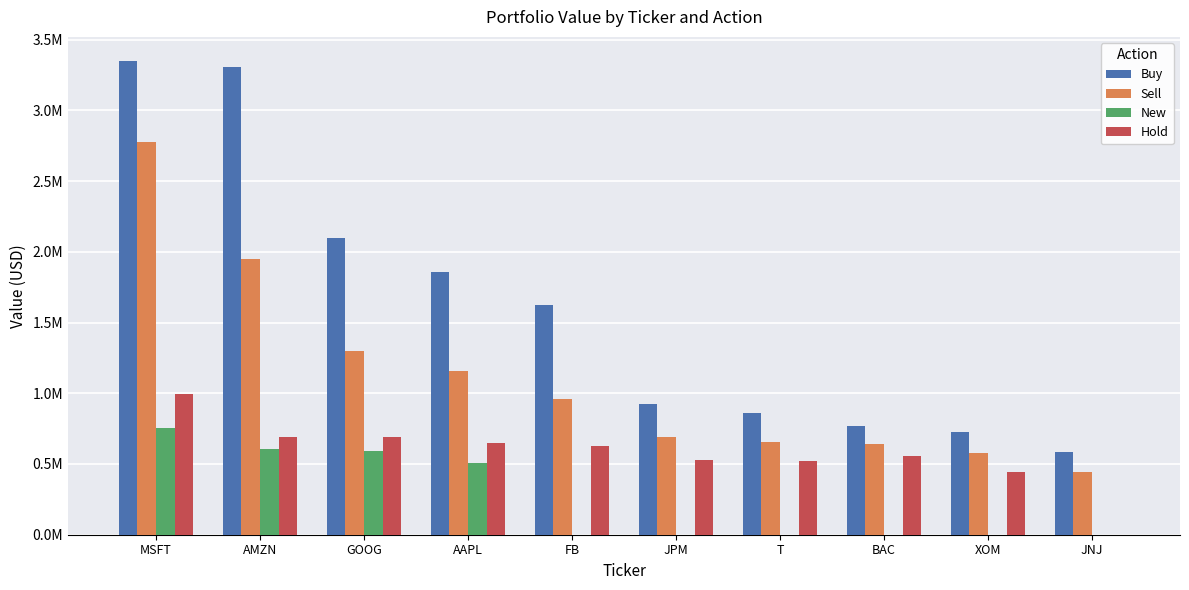

What is the value of the New bar at the 4th from the left?

510000